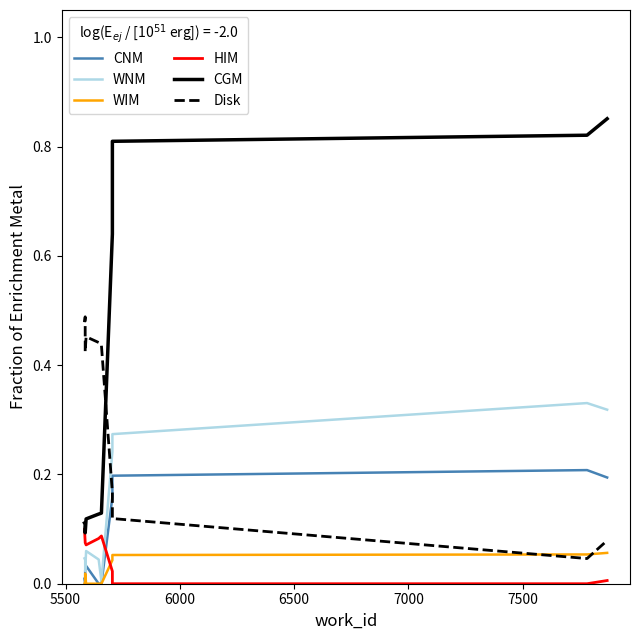

How many lines are shown in the chart?

6